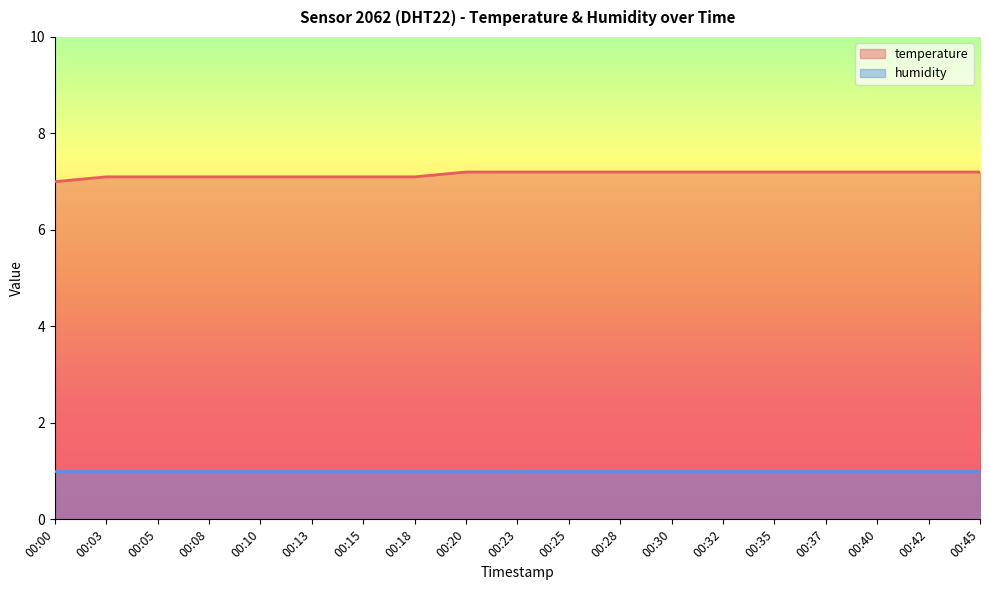

Rank the categories by value from highest to lowest.

00:20, 00:23, 00:25, 00:28, 00:30, 00:32, 00:35, 00:37, 00:40, 00:42, 00:45, 00:03, 00:05, 00:08, 00:10, 00:13, 00:15, 00:18, 00:00